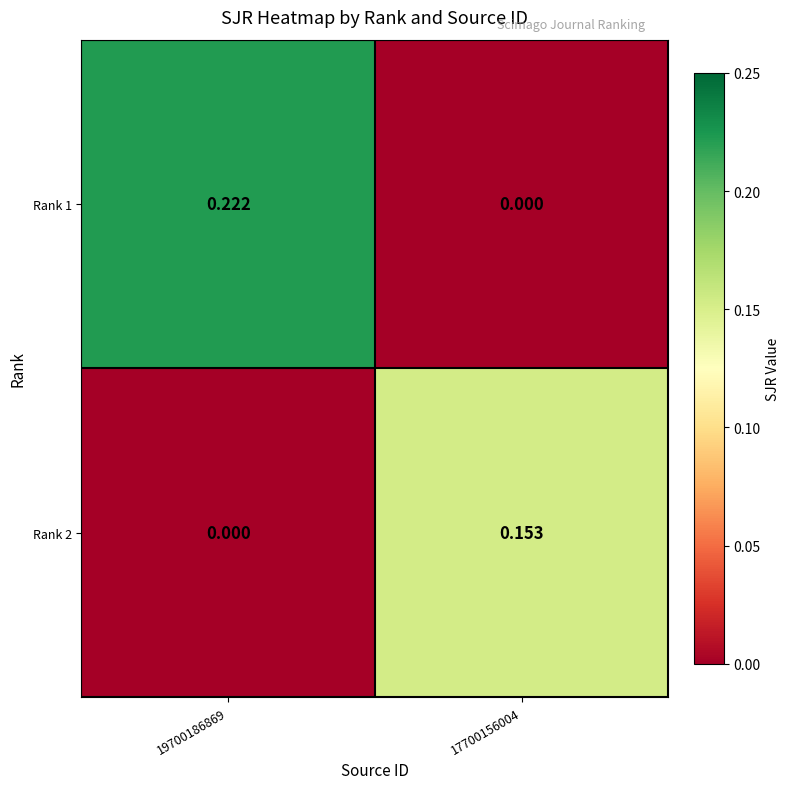

Count the number of categories in the chart.

2